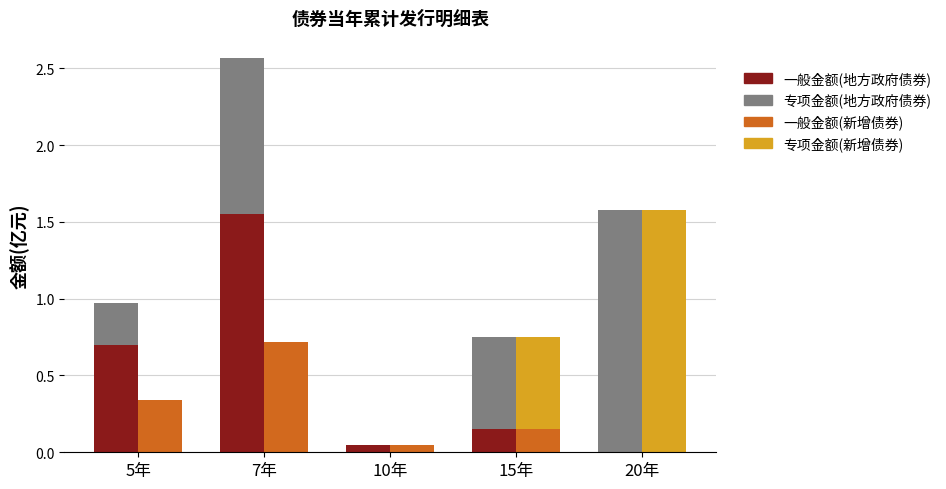

What is the spread (max minus min) of values at 20年?

1.6